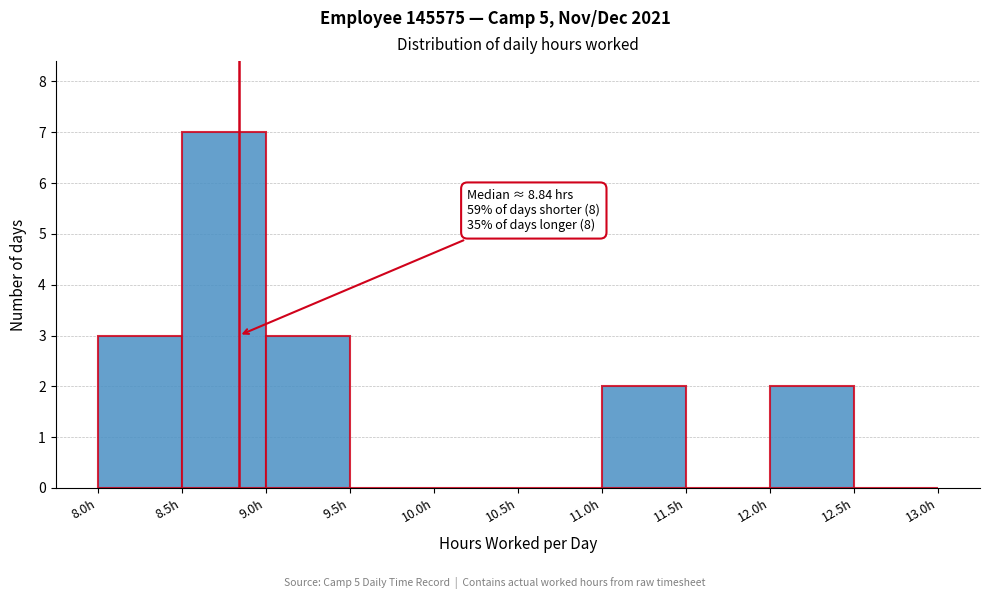

Which range on the x-axis has the tallest bar?

8.5 to 9.0